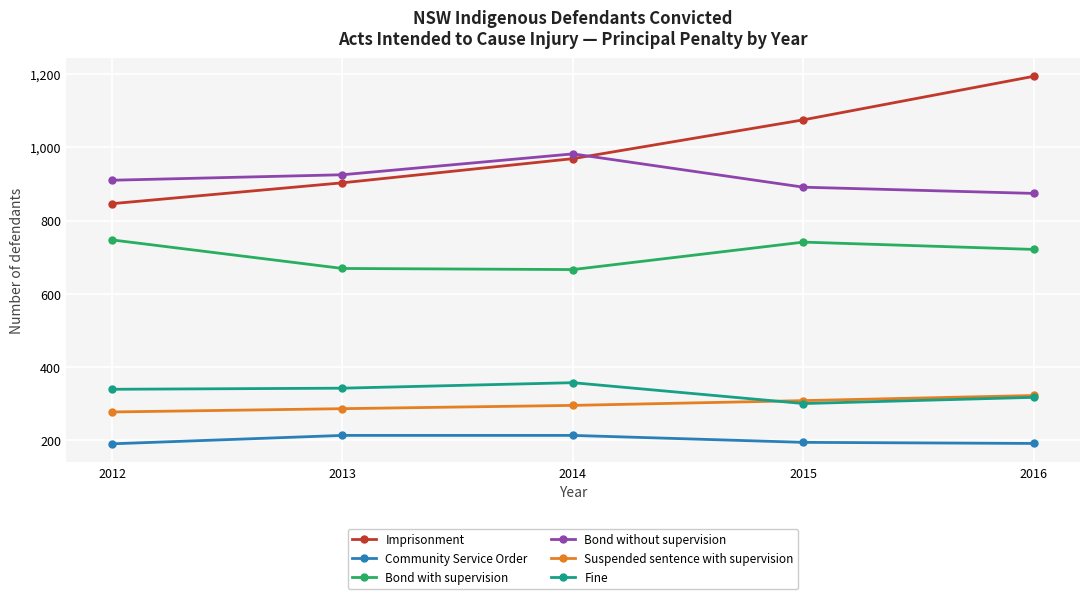

Between which two adjacent categories do Fine and Suspended sentence with supervision first intersect?

2014 and 2015